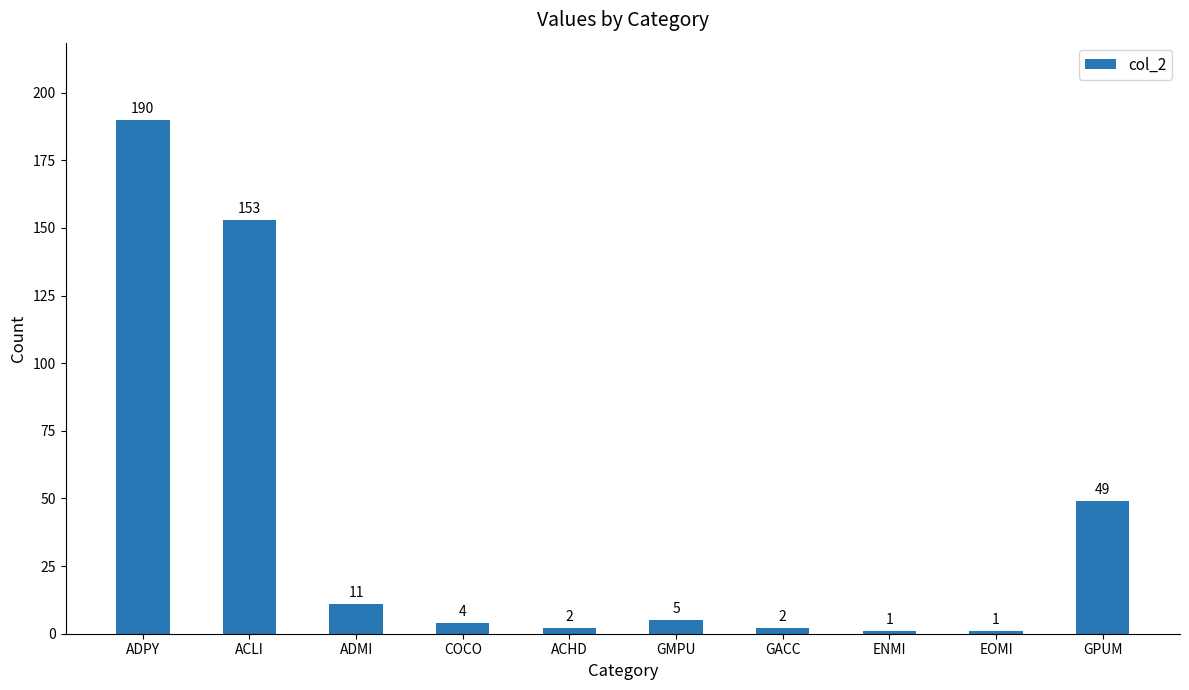

Is it true that the value at COCO is 4?

True